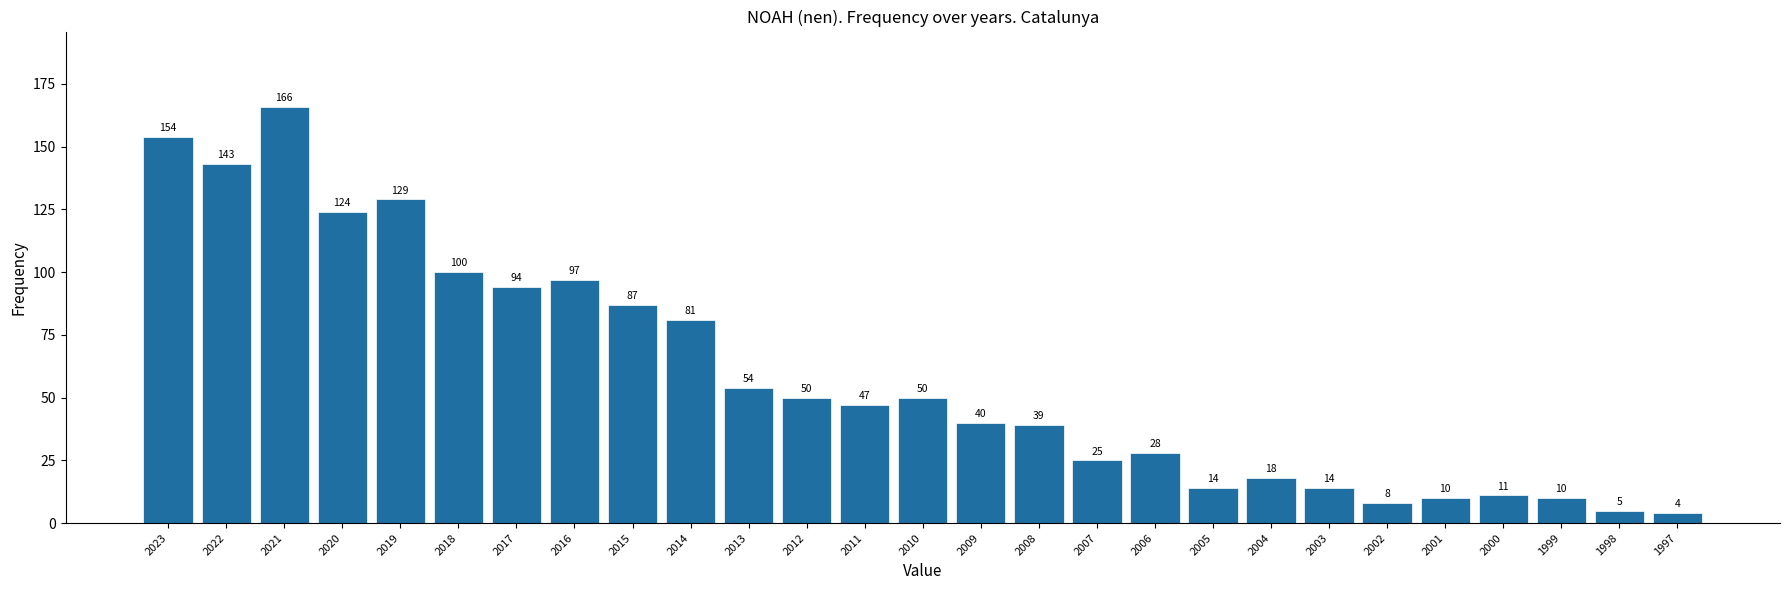

Reading left to right, extract all data points from this chart.

2023=154	2022=143	2021=166	2020=124	2019=129	2018=100	2017=94	2016=97	2015=87	2014=81	2013=54	2012=50	2011=47	2010=50	2009=40	2008=39	2007=25	2006=28	2005=14	2004=18	2003=14	2002=8	2001=10	2000=11	1999=10	1998=5	1997=4